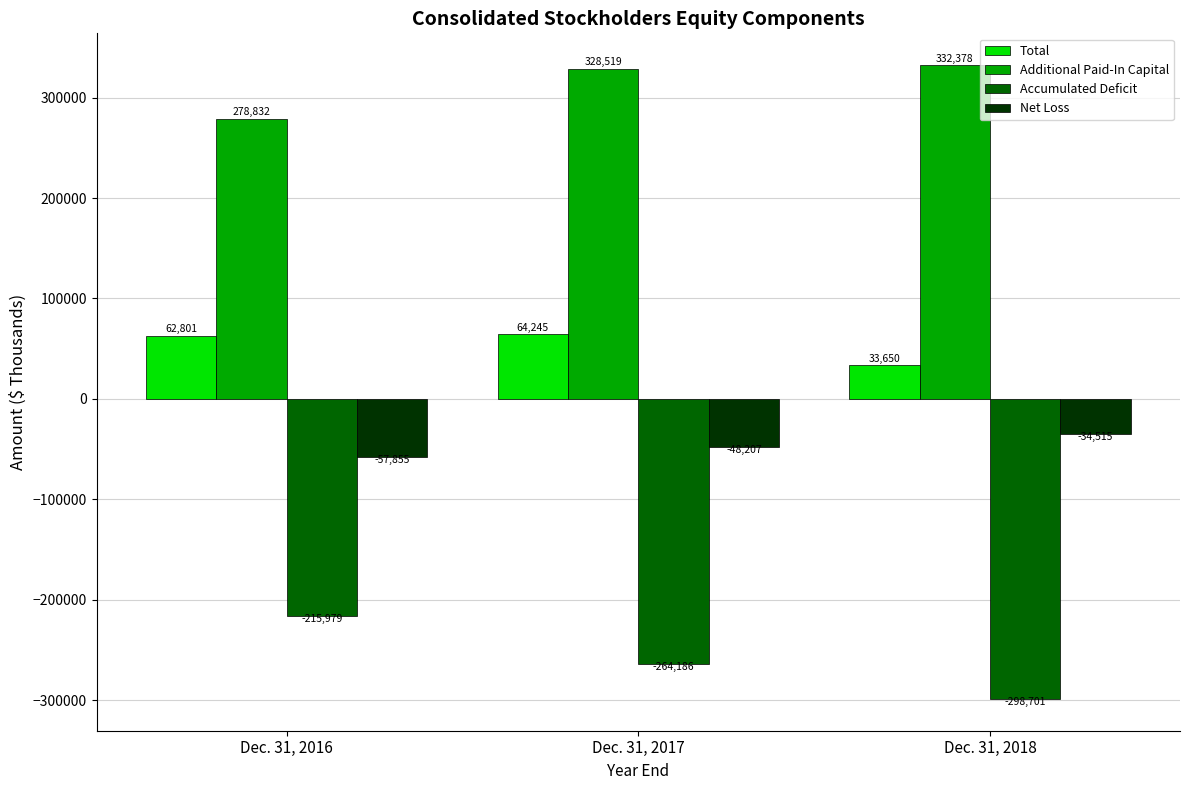

What is the difference between the highest and lowest values at Dec. 31, 2016?

494811